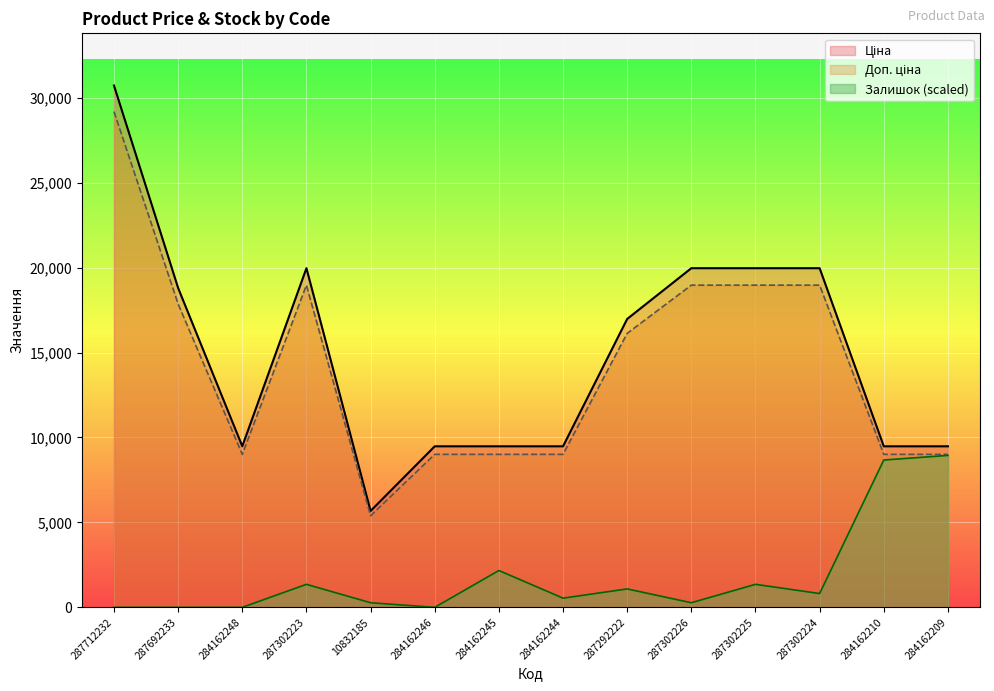

True or false: Доп. ціна and Ціна intersect in this chart.

False